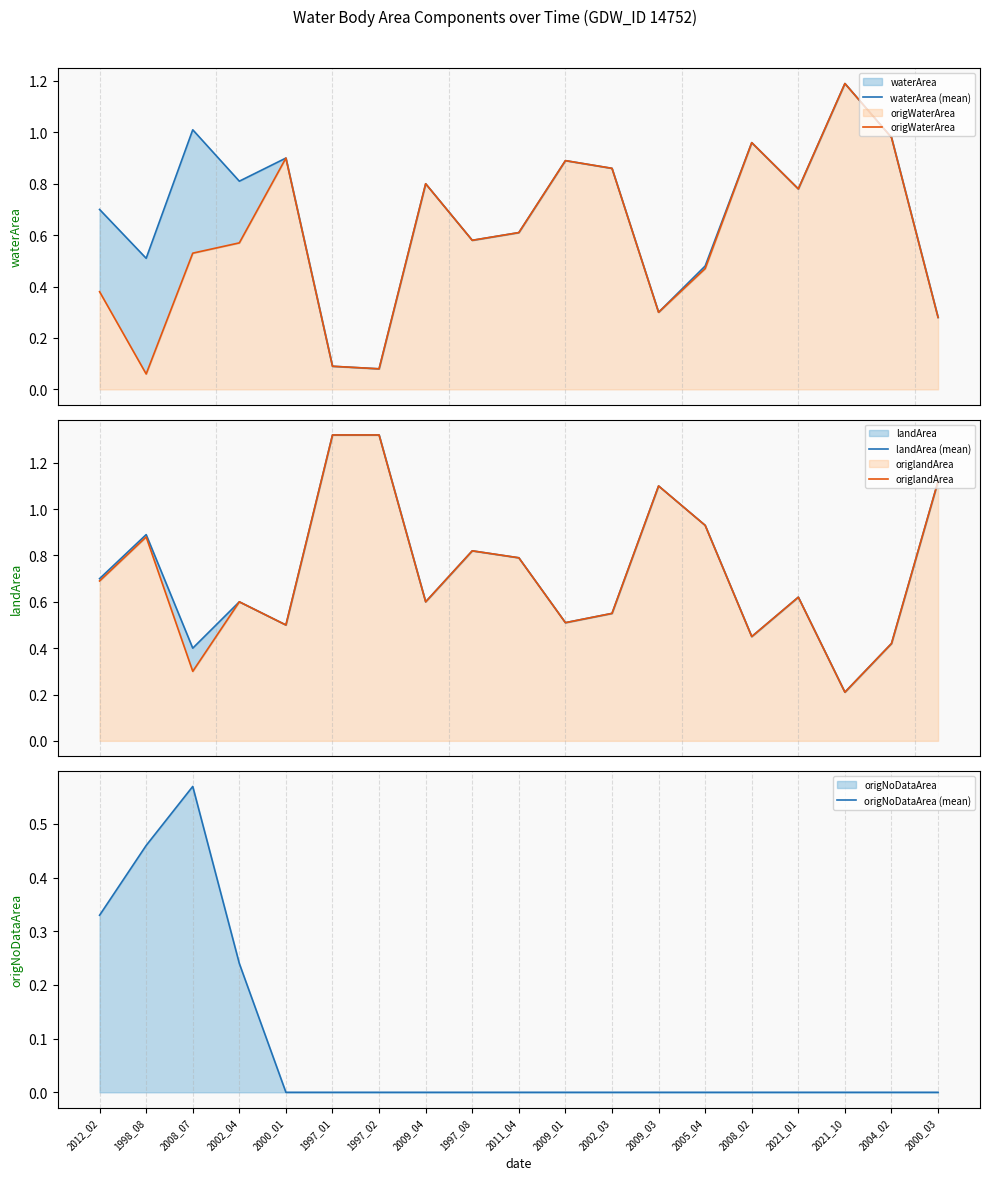

Is it true that origNoDataArea (mean) equals 0.0 at 2009_03?

True